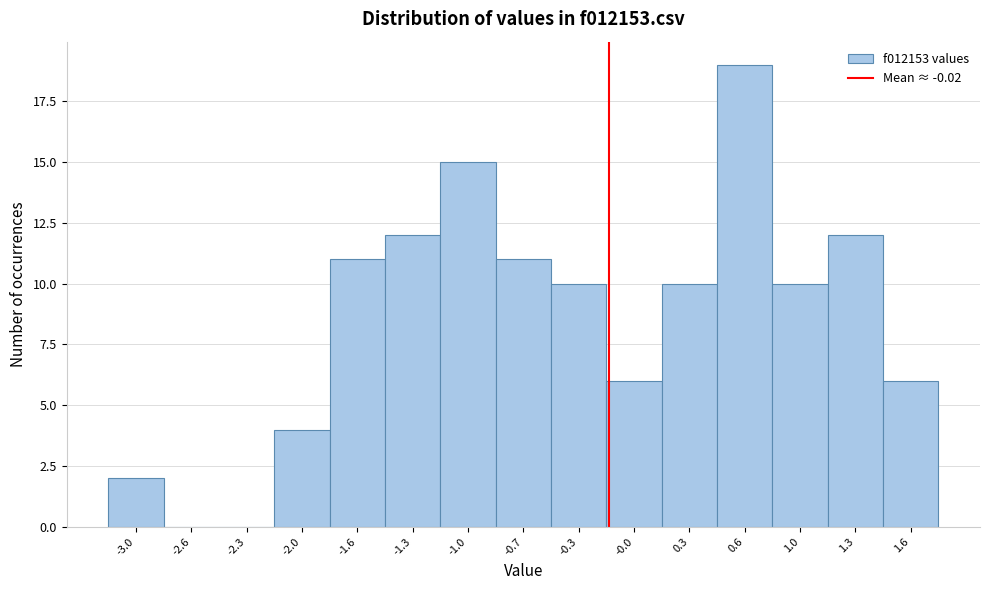

Reading left to right, what are all the values shown in this chart?

-3.0=2	-2.6=0	-2.3=0	-2.0=4	-1.6=11	-1.3=12	-1.0=15	-0.7=11	-0.3=10	-0.0=6	0.3=10	0.6=19	1.0=10	1.3=12	1.6=6